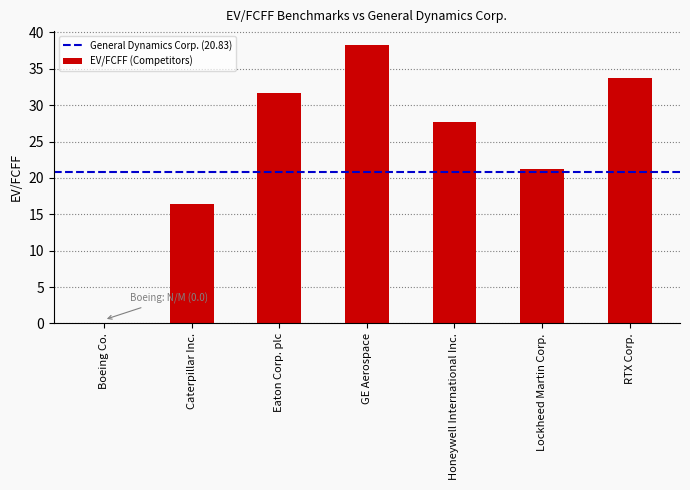

What is the change in value from Lockheed Martin Corp. to RTX Corp.?

+12.5